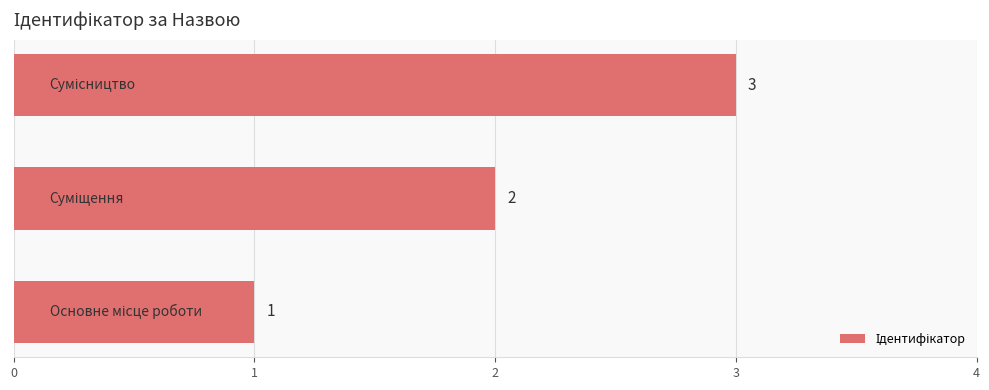

What is the sum of all values?

6